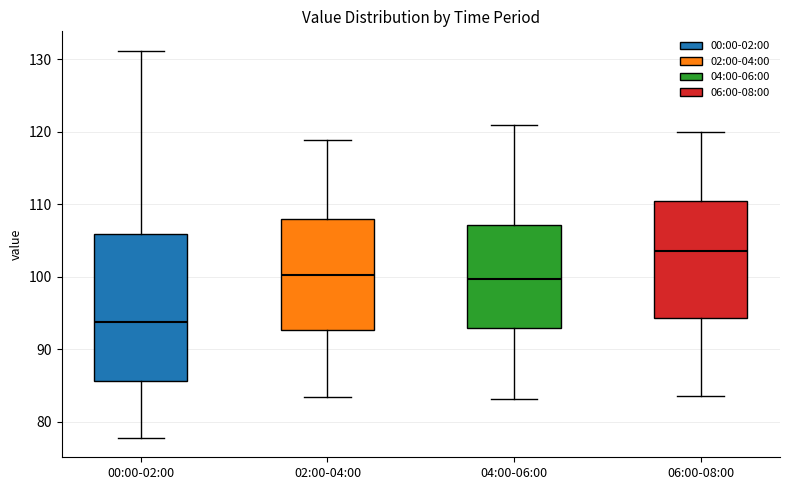

Reading left to right, transcribe this box plot: for each box, give where its median line is, the range the box spans, and where its two whiskers end, as read against the y-axis. The values are not printed on the chart, so give them approximately, as read against the axis.

00:00-02:00: median 94, box 86 to 106, whiskers 78 to 131
02:00-04:00: median 100, box 93 to 108, whiskers 83 to 119
04:00-06:00: median 100, box 93 to 107, whiskers 83 to 121
06:00-08:00: median 104, box 94 to 110, whiskers 84 to 120